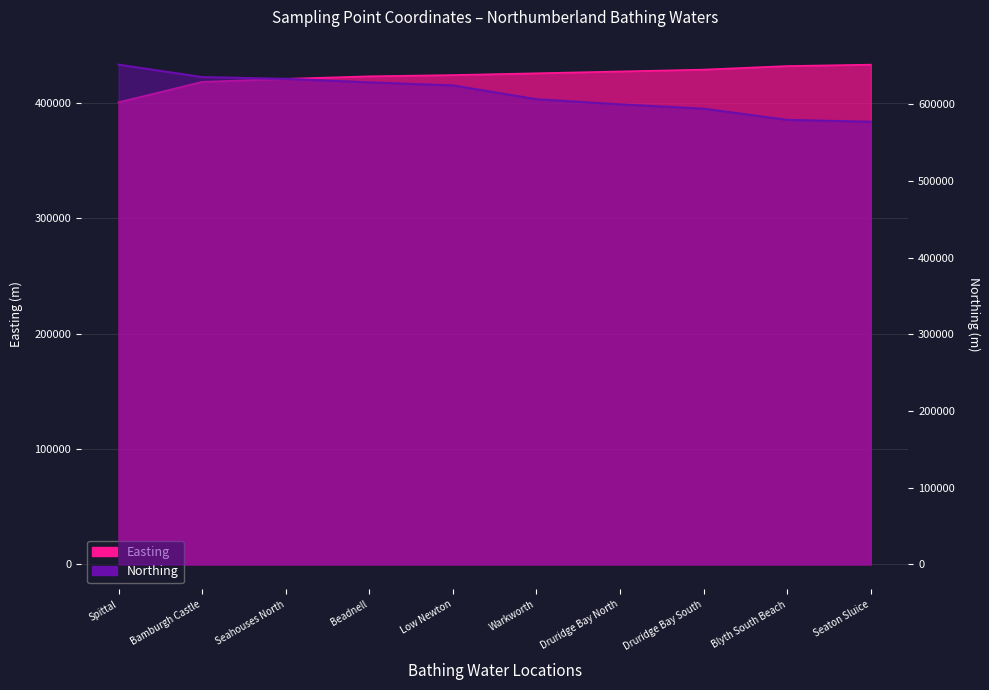

True or false: Northing has more than 2 interior local peaks.

False